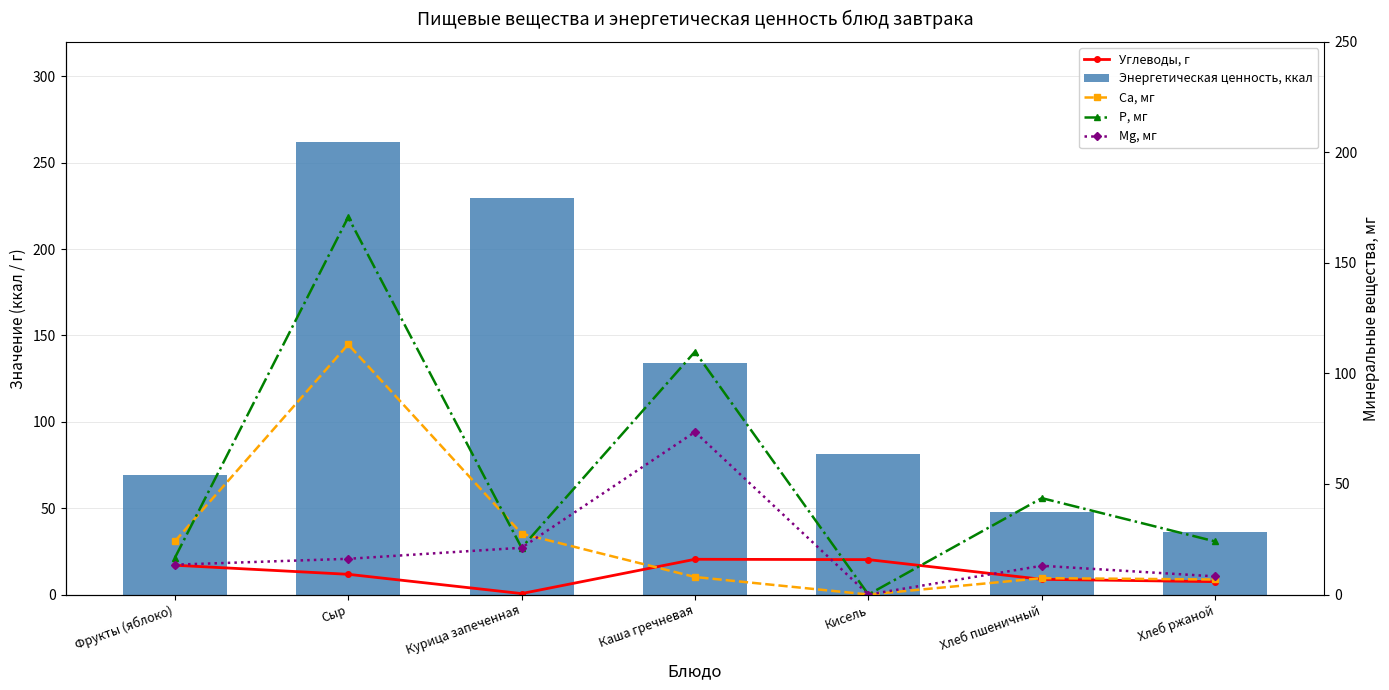

What is the average value of the Энергетическая ценность, ккал series?

122.9